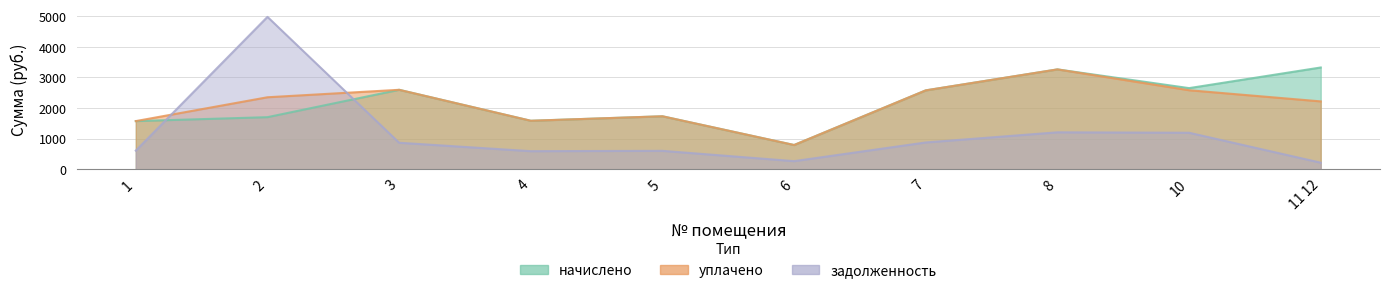

Reading left to right, extract all data points from this chart.

начислено: 1572.7	1701.0	2595.5	1583.7	1730.3	791.1	2577.2	3262.7	2650.5	3325.1
уплачено: 1572.7	2351.7	2595.5	1583.7	1730.3	791.1	2577.2	3262.7	2581.5	2216.7
задолженность: 607.2	4979.1	865.2	589.7	600.6	263.7	874.5	1206.1	1191.8	213.2